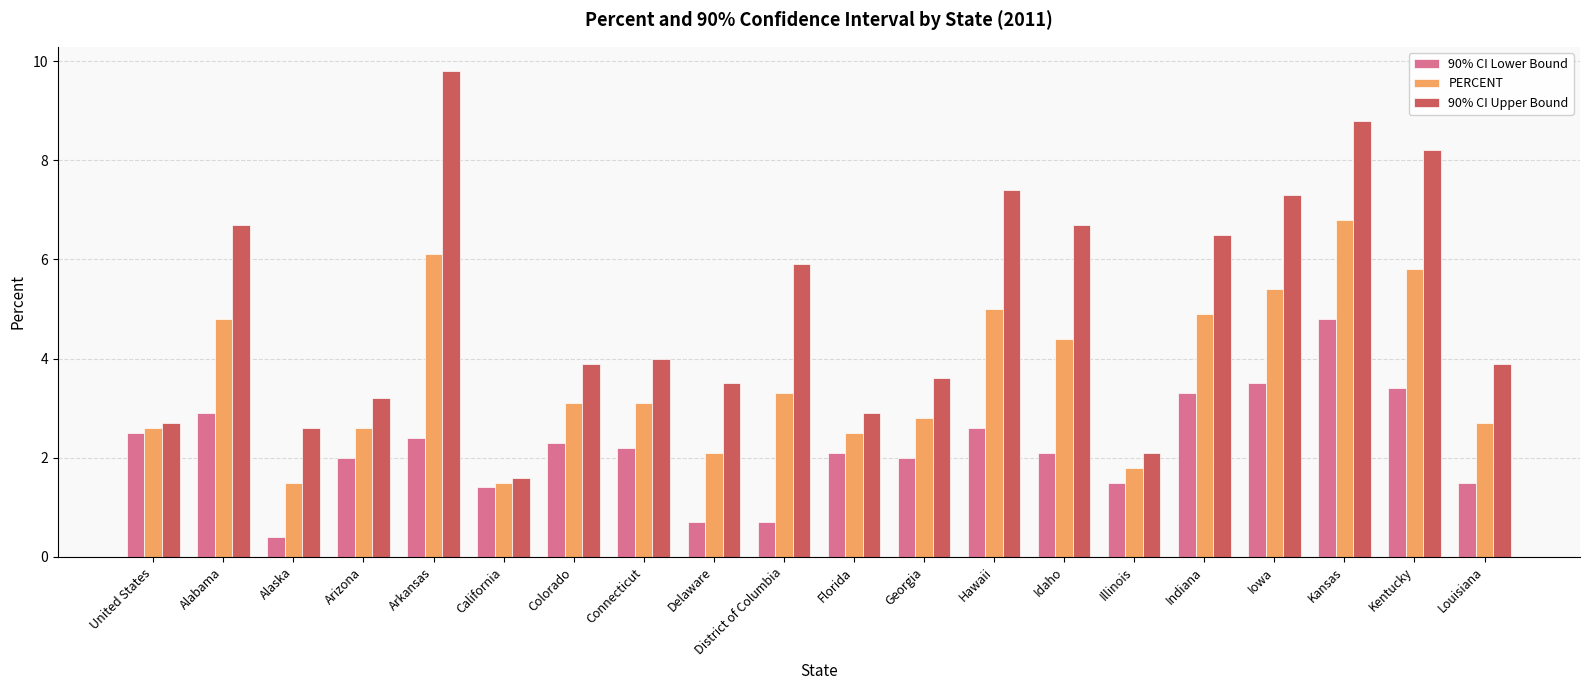

What is the difference between the highest and lowest values at Kansas?

4.0